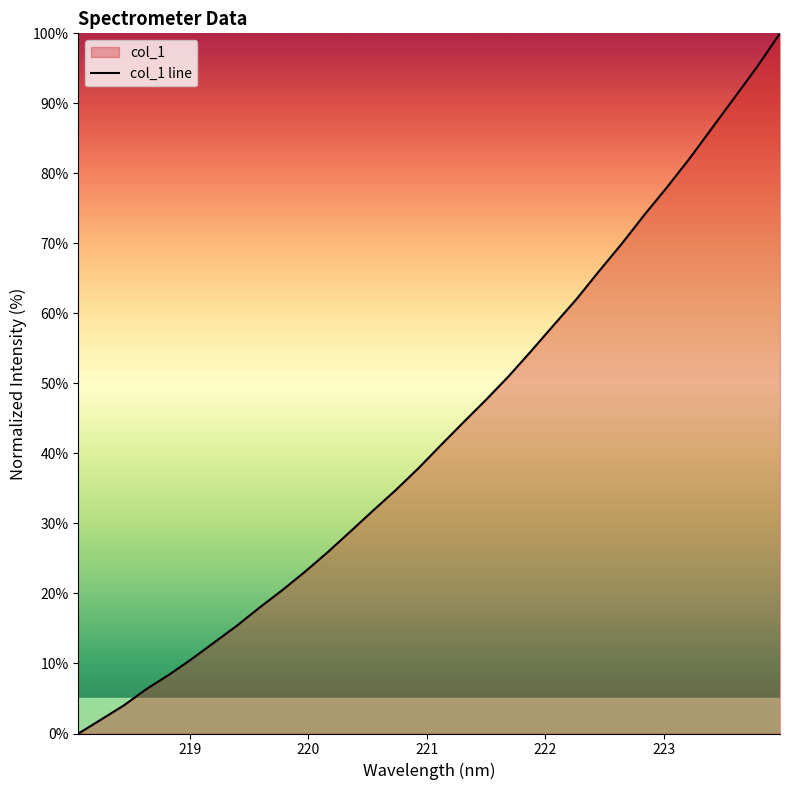

What is the difference between the maximum and minimum values?

100.0